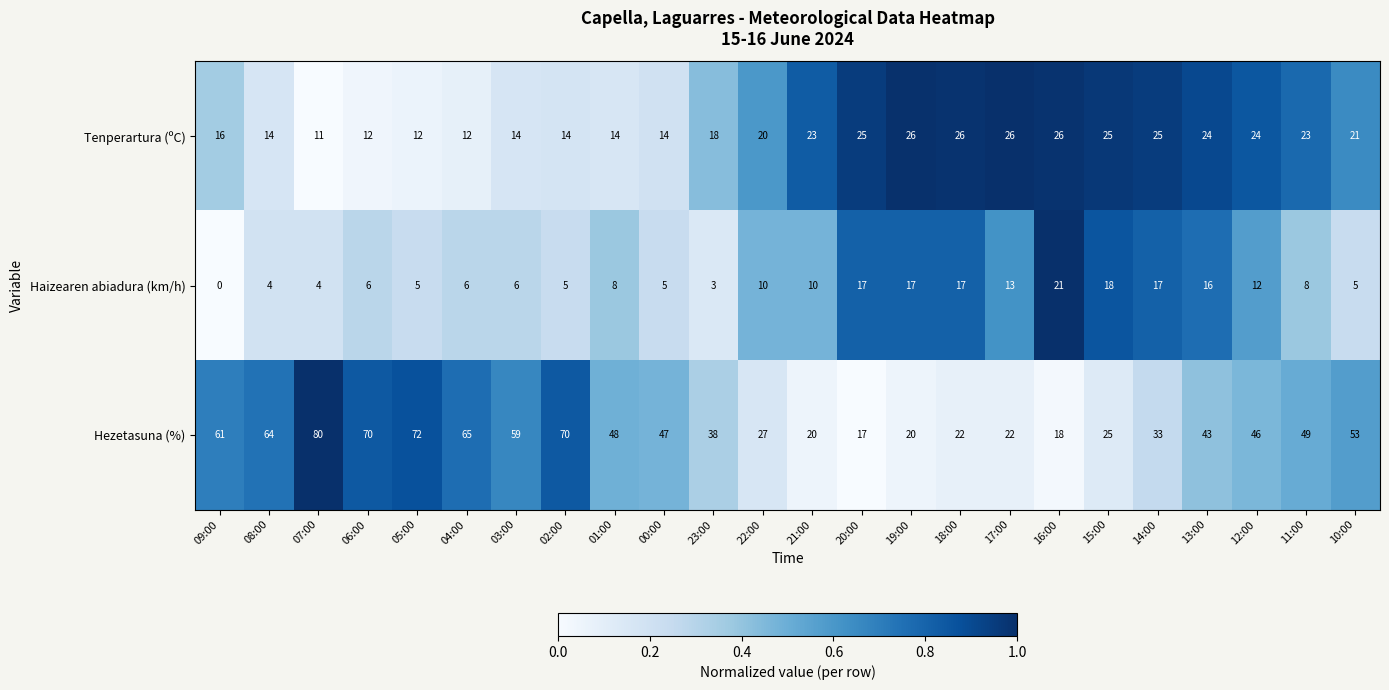

What is the sum of all Haizearen abiadura (km/h) values?

233